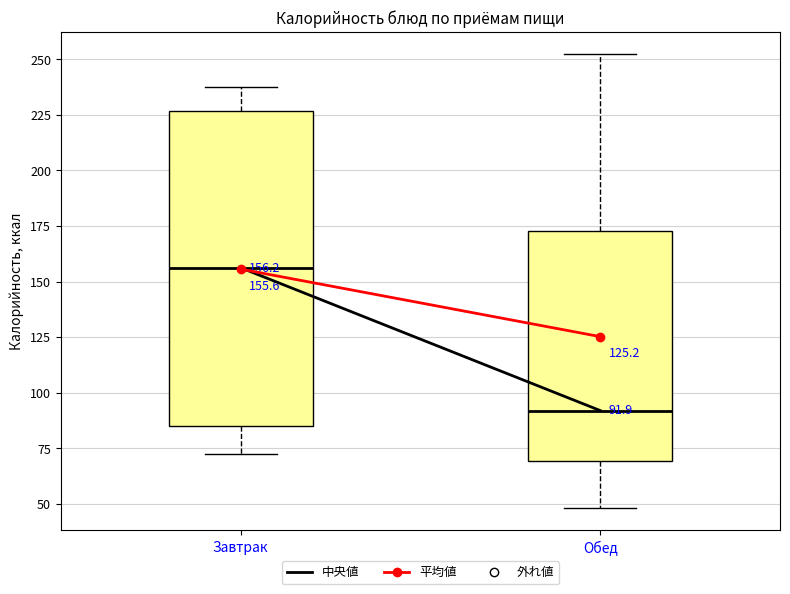

Which box has the highest median line?

Завтрак